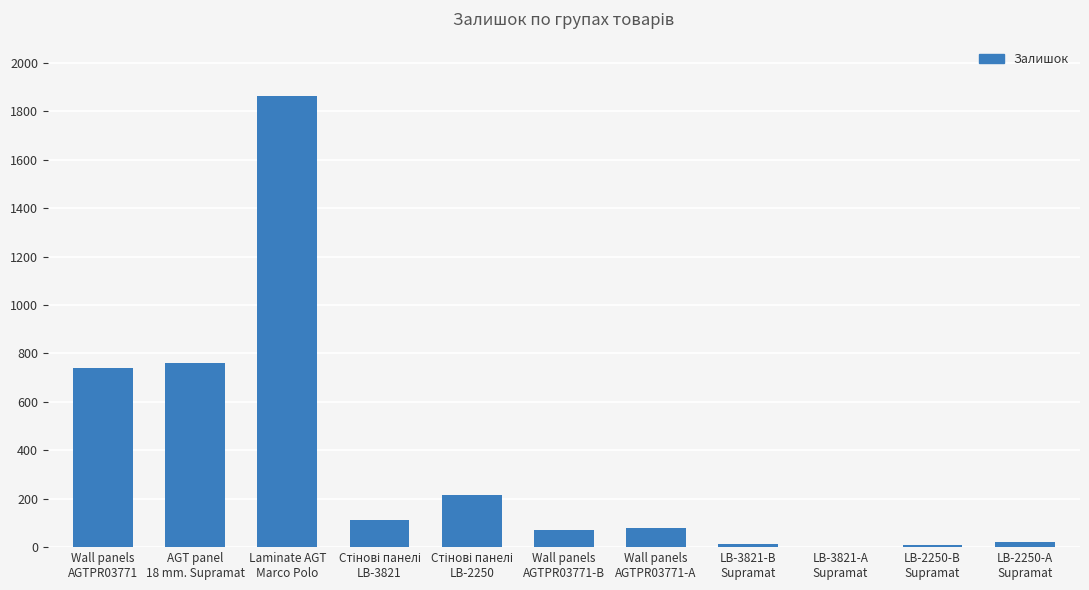

What is the average value?

354